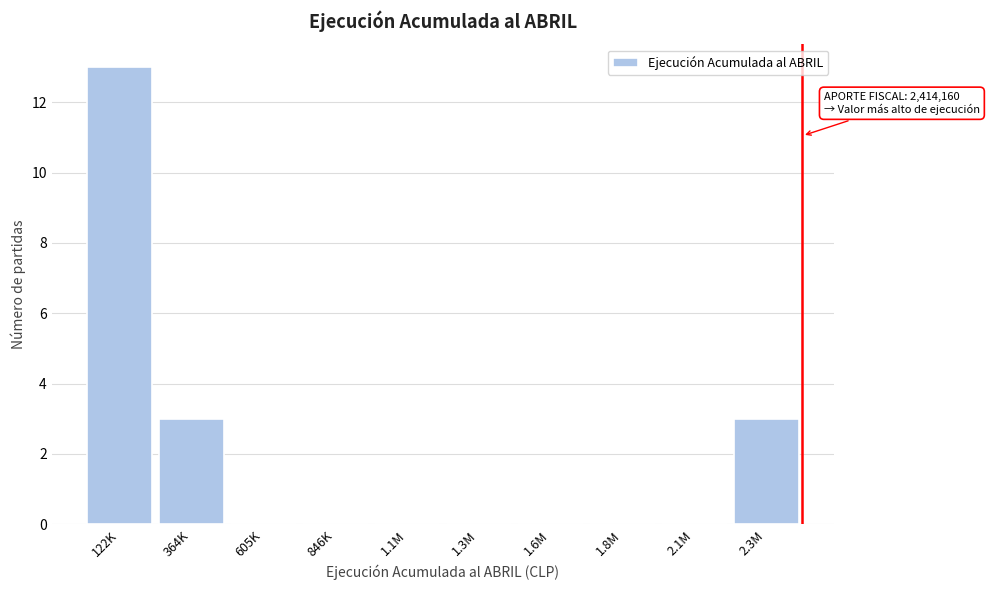

Reading left to right, list all the values displayed in this chart.

122K=13	364K=3	605K=0	846K=0	1.1M=0	1.3M=0	1.6M=0	1.8M=0	2.1M=0	2.3M=3